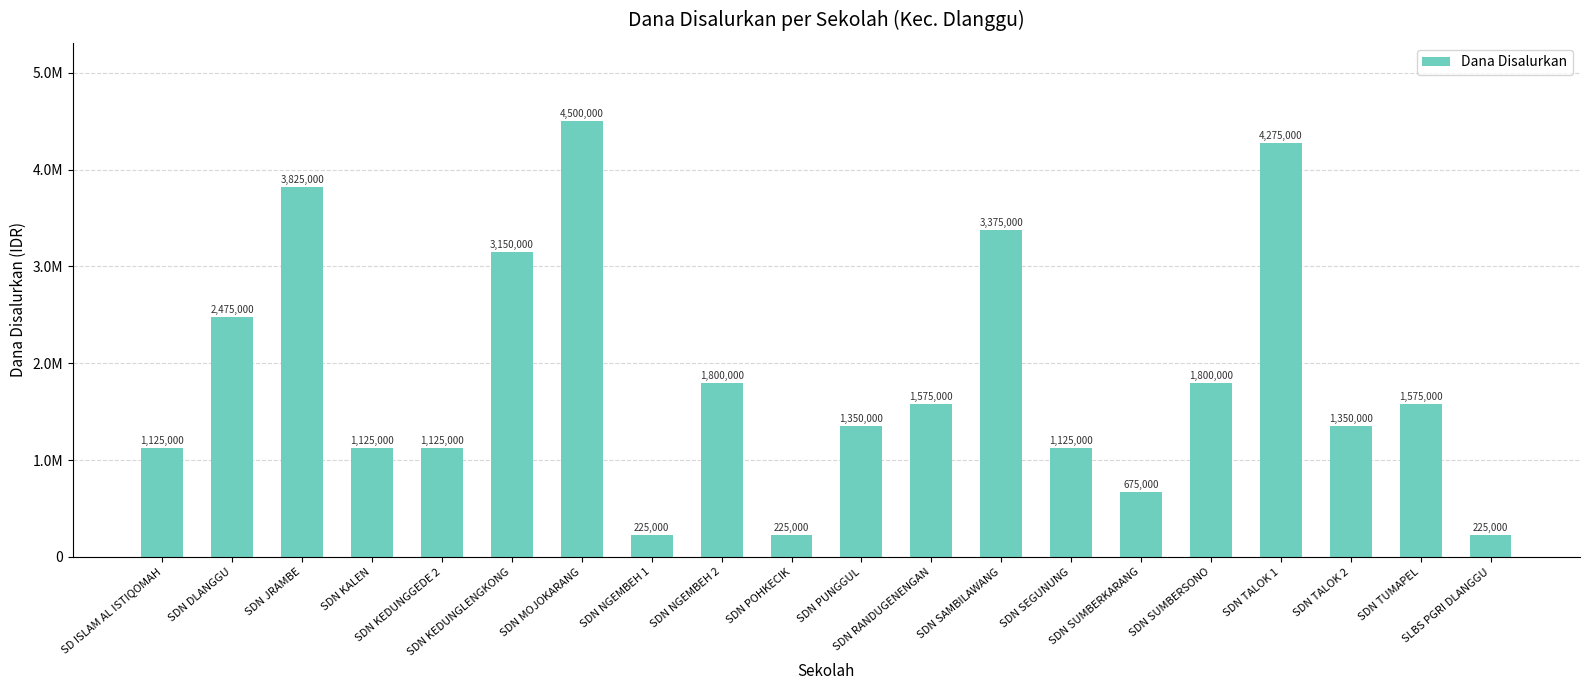

What is the ratio of the value at SD ISLAM AL ISTIQOMAH to the value at SDN DLANGGU?

0.5